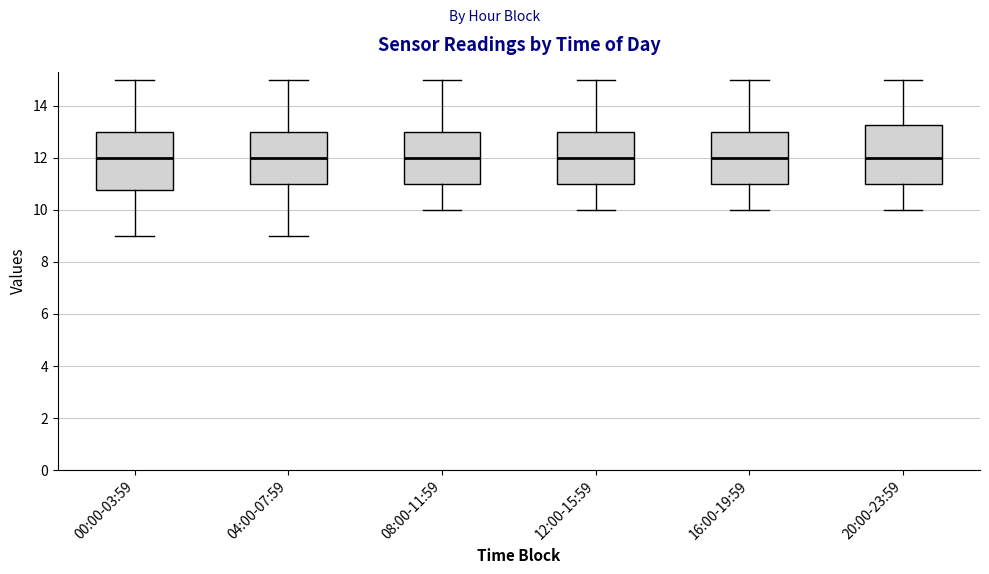

Reading left to right, transcribe this box plot: for each box, give where its median line is, the range the box spans, and where its two whiskers end, as read against the y-axis. The values are not printed on the chart, so give them approximately, as read against the axis.

00:00-03:59: median 12.0, box 10.8 to 13.0, whiskers 9.0 to 15.0
04:00-07:59: median 12.0, box 11.0 to 13.0, whiskers 9.0 to 15.0
08:00-11:59: median 12.0, box 11.0 to 13.0, whiskers 10.0 to 15.0
12:00-15:59: median 12.0, box 11.0 to 13.0, whiskers 10.0 to 15.0
16:00-19:59: median 12.0, box 11.0 to 13.0, whiskers 10.0 to 15.0
20:00-23:59: median 12.0, box 11.0 to 13.2, whiskers 10.0 to 15.0